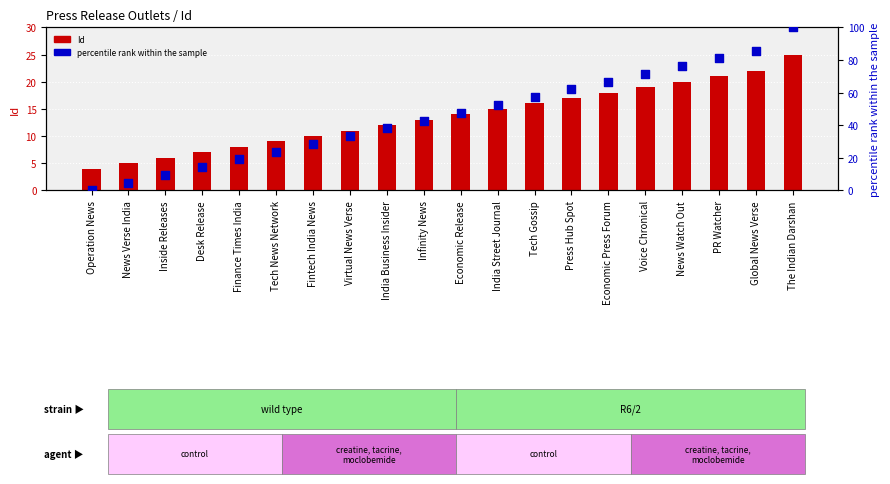

Which series has the largest Y range (max minus min)?

percentile rank within the sample